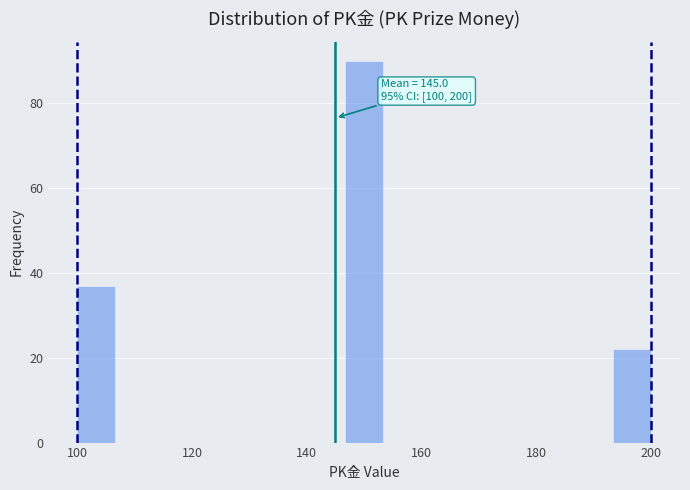

Read against the x-axis, roughly where is the centre of the tallest bar?

150